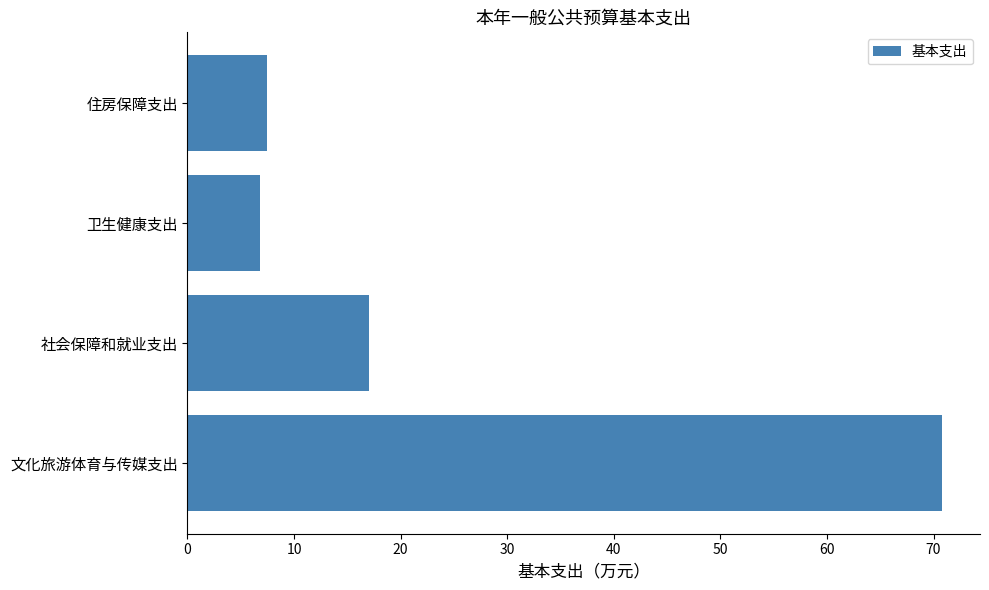

Reading bottom to top, what are all the values shown in this chart?

70.8	17.1	6.8	7.4